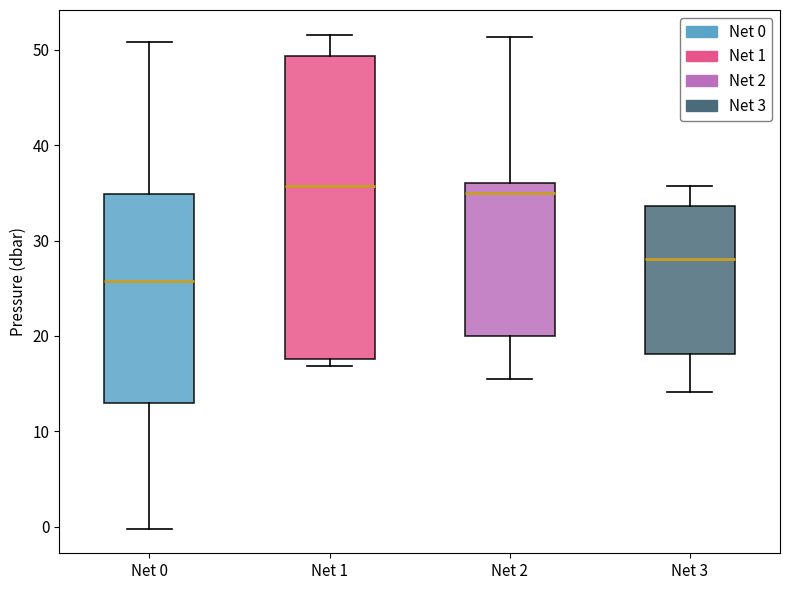

Reading left to right, read every box against the y-axis: the position of its median line, the range the box covers, and the ends of its whiskers. The values are not printed on the chart, so give them approximately, as read against the axis.

Net 0: median 26, box 13 to 35, whiskers 0 to 51
Net 1: median 36, box 18 to 49, whiskers 17 to 52
Net 2: median 35, box 20 to 36, whiskers 16 to 51
Net 3: median 28, box 18 to 34, whiskers 14 to 36